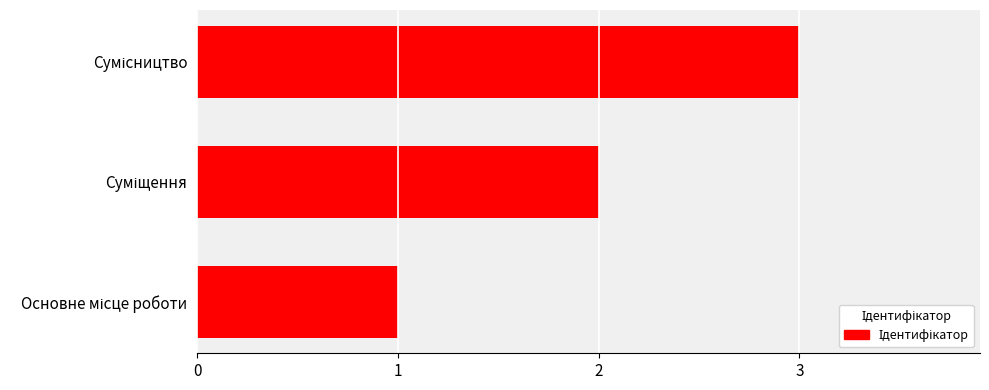

How many values are between 1 and 3?

3